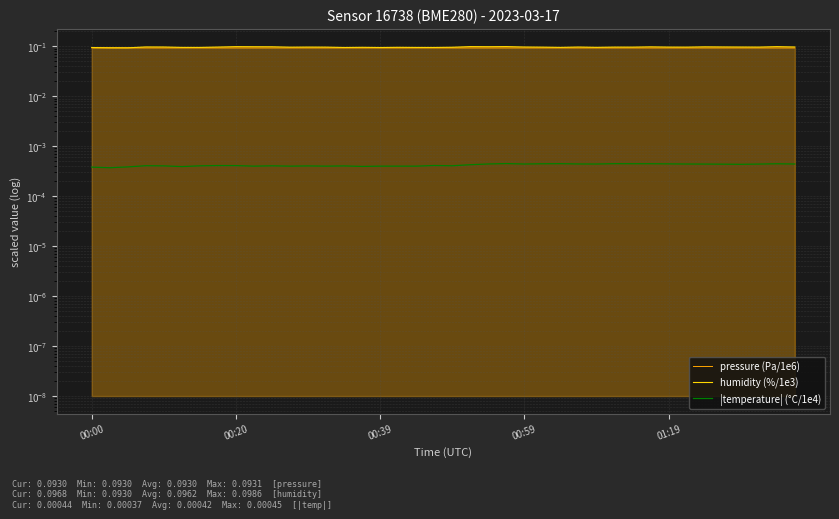

What are all the series names shown in the legend?

pressure (Pa/1e6), humidity (%/1e3), |temperature| (°C/1e4)